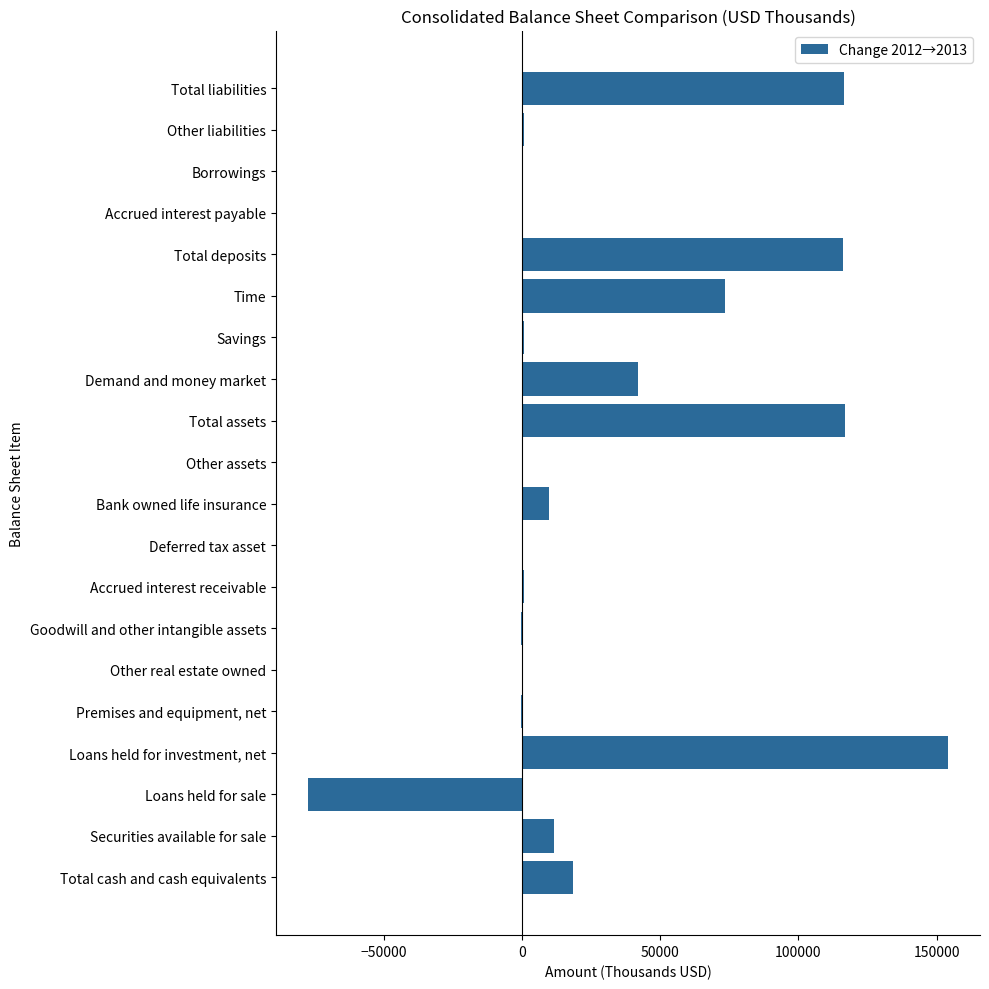

What is the sum of all values?

582449